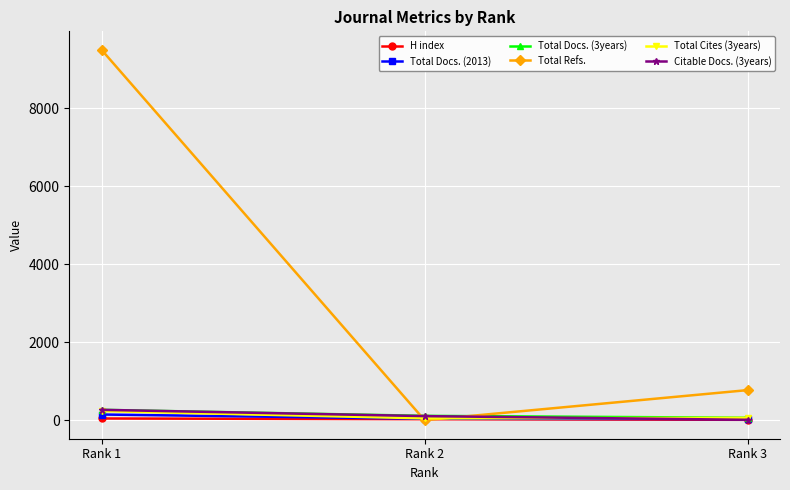

What is the total value across all series at Rank 3?

944